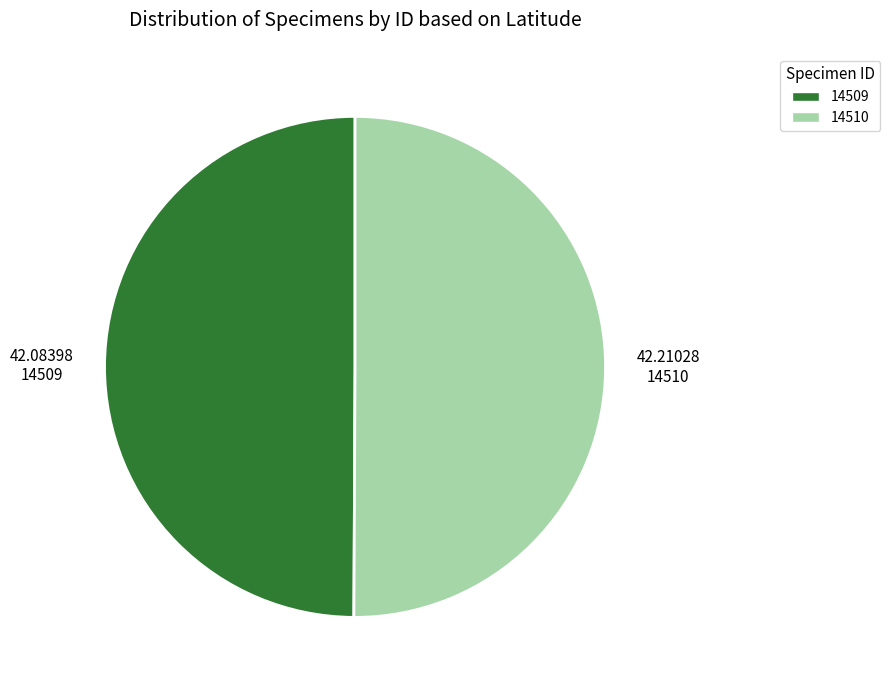

Do 14510 and 14509 together represent more than half of the pie?

Yes